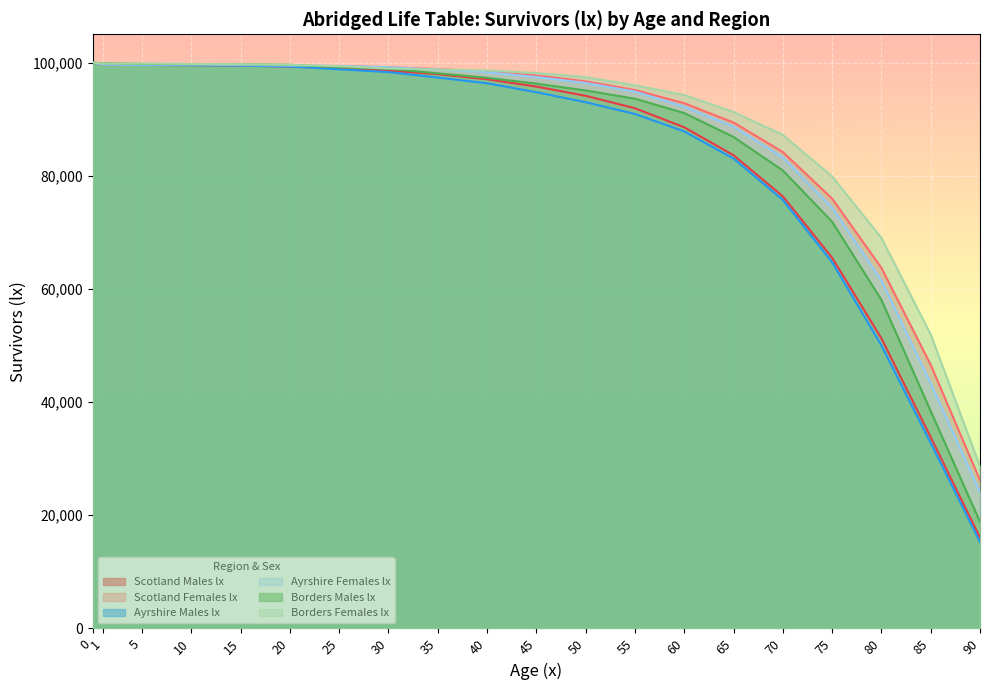

What is the maximum value for Scotland Males lx?

100000